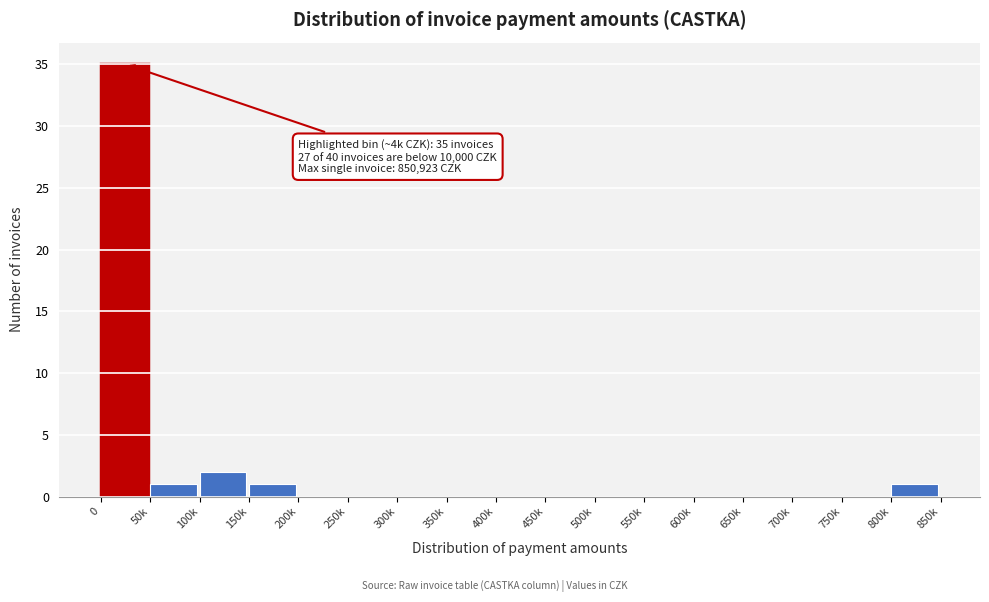

Reading left to right, extract all data points from this chart.

0=35	50k=1	100k=2	150k=1	200k=0	250k=0	300k=0	350k=0	400k=0	450k=0	500k=0	550k=0	600k=0	650k=0	700k=0	750k=0	800k=1